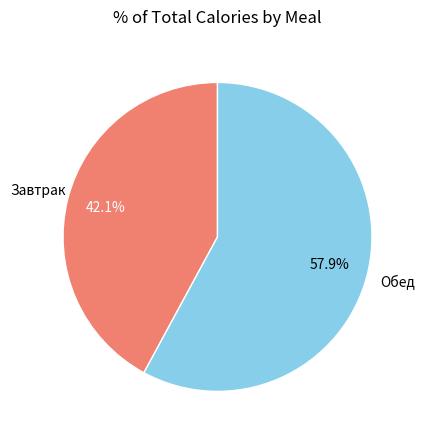

Between Завтрак and Обед, which is larger?

Обед